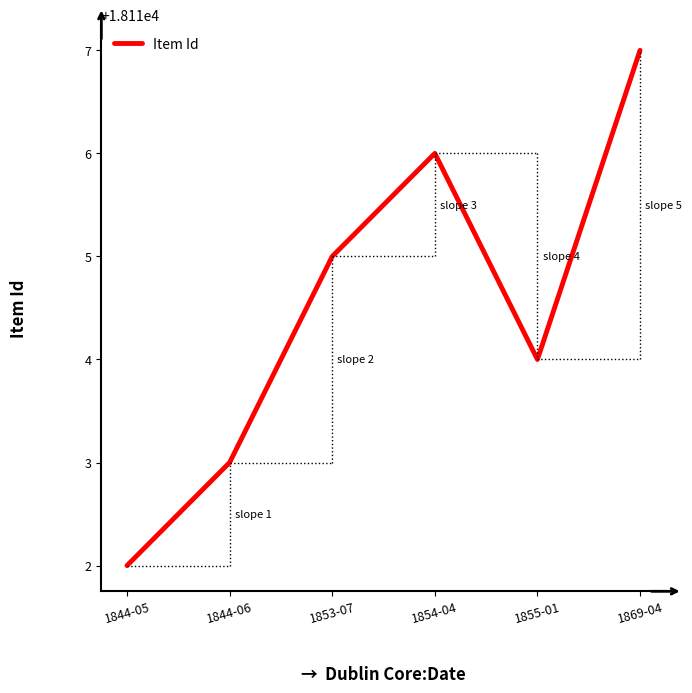

How many interior local peaks (higher than both neighbors) does the data have?

1